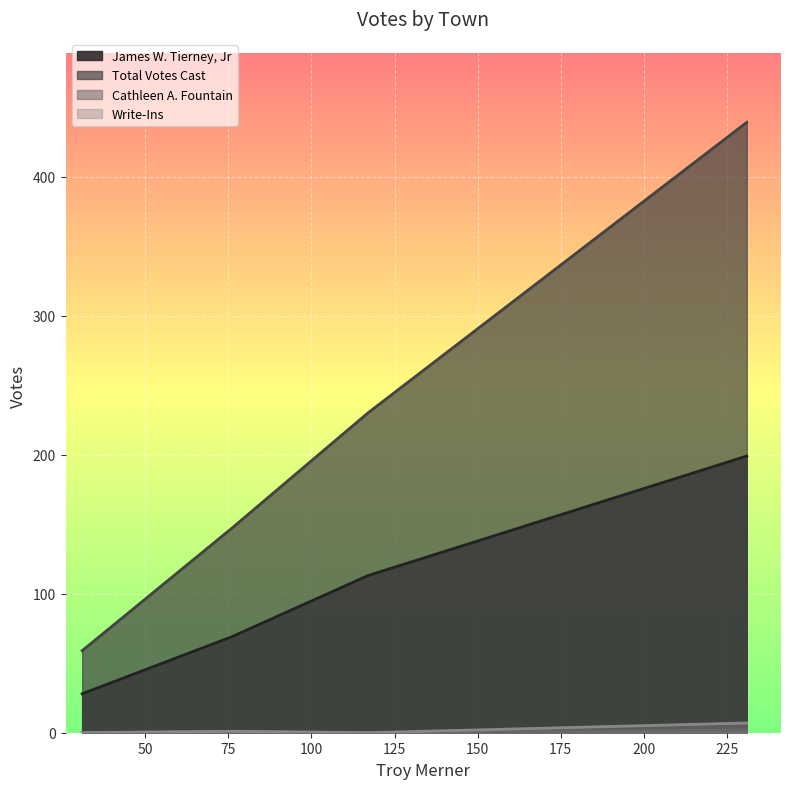

The James W. Tierney, Jr series shows 103 at Dalton. True or false?

False